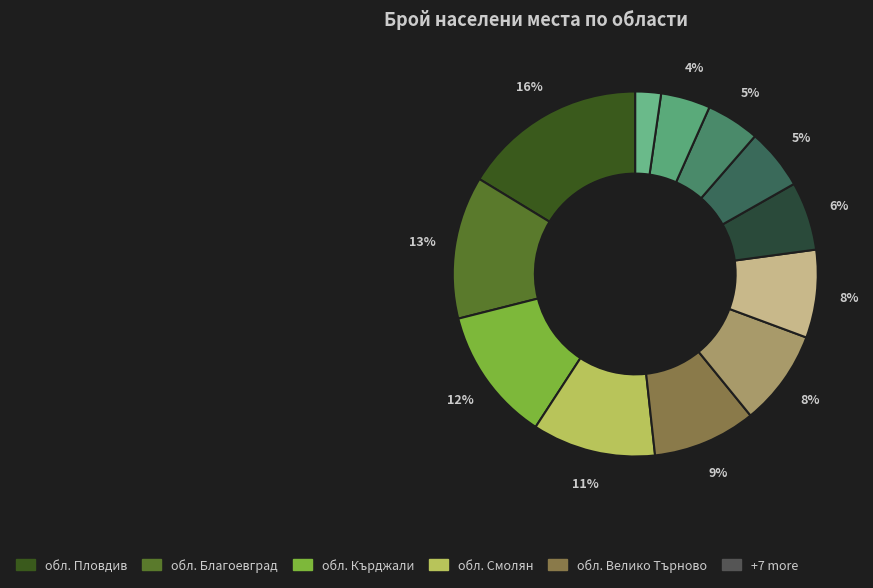

Rank the categories by value from lowest to highest.

обл. София, обл. Стара Загора, обл. Ловеч, обл. Варна, обл. Бургас, обл. Хасково, обл. Добрич, обл. Велико Търново, обл. Смолян, обл. Кърджали, обл. Благоевград, обл. Пловдив